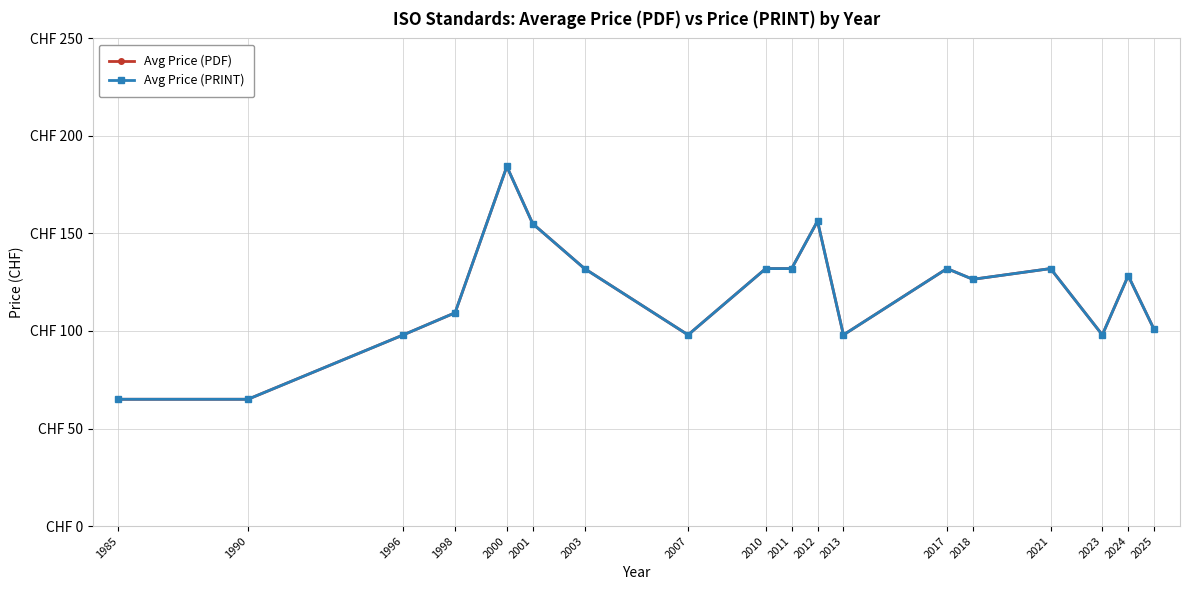

Which has a higher value, 2018 or 2021?

2021